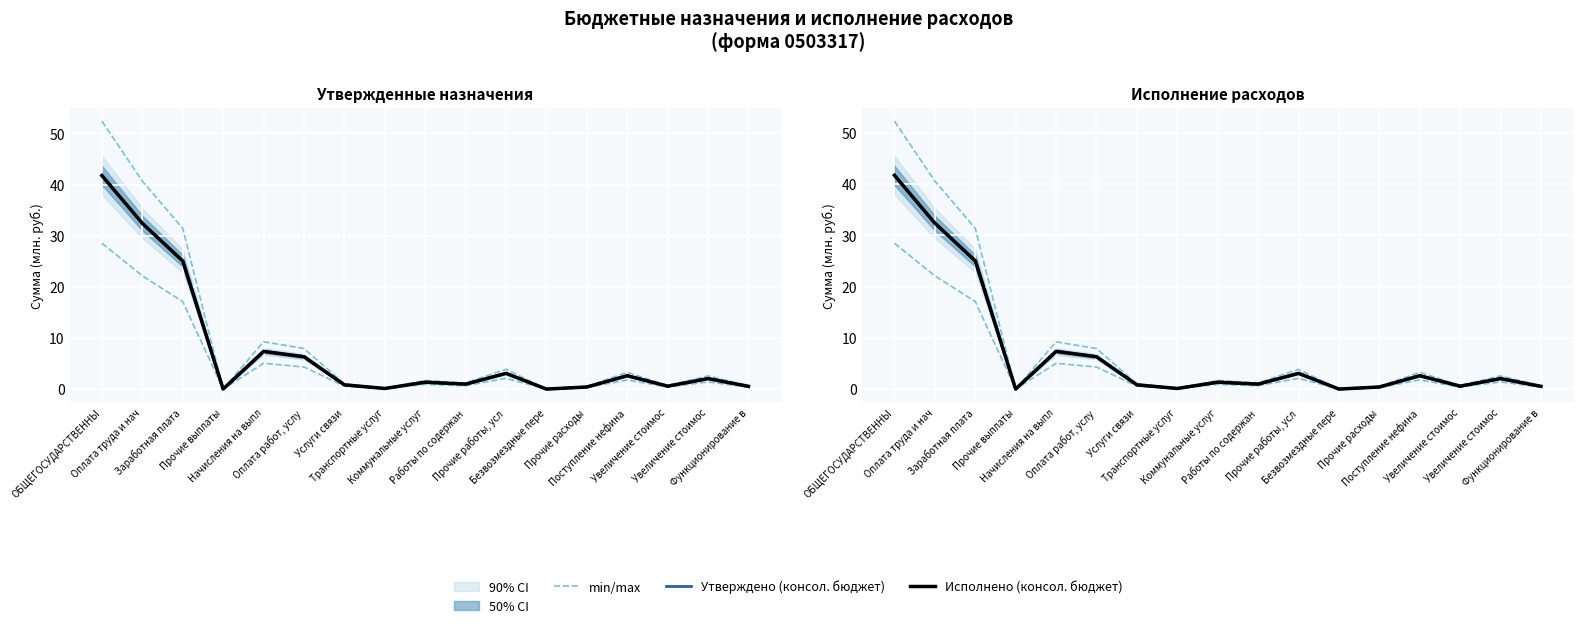

What is the sum of the min/max values at Оплата труда и нач and Работы по содержан?

41.8